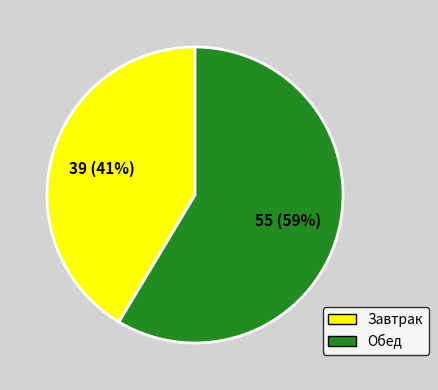

Which slice is the largest?

Обед